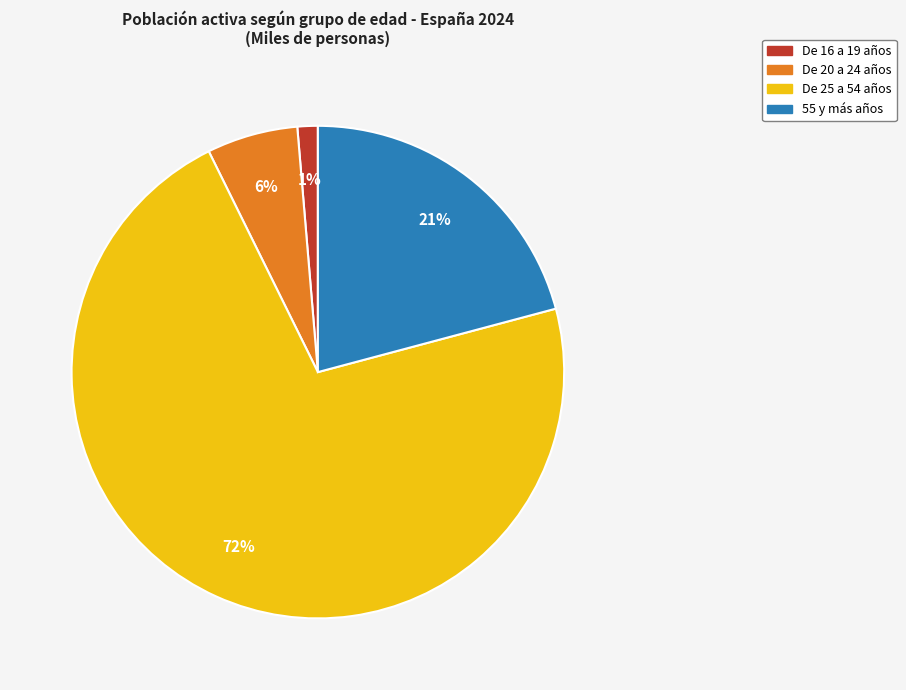

What is the smallest slice in the pie chart?

De 16 a 19 años